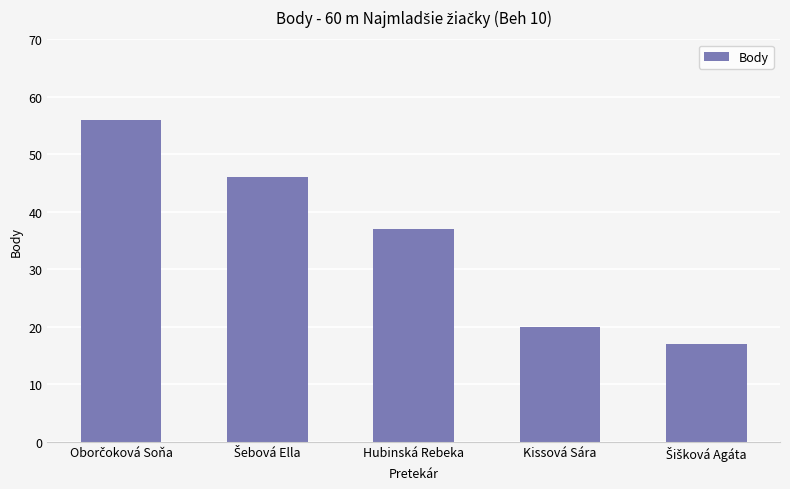

What is the difference between the second highest and second lowest values?

26